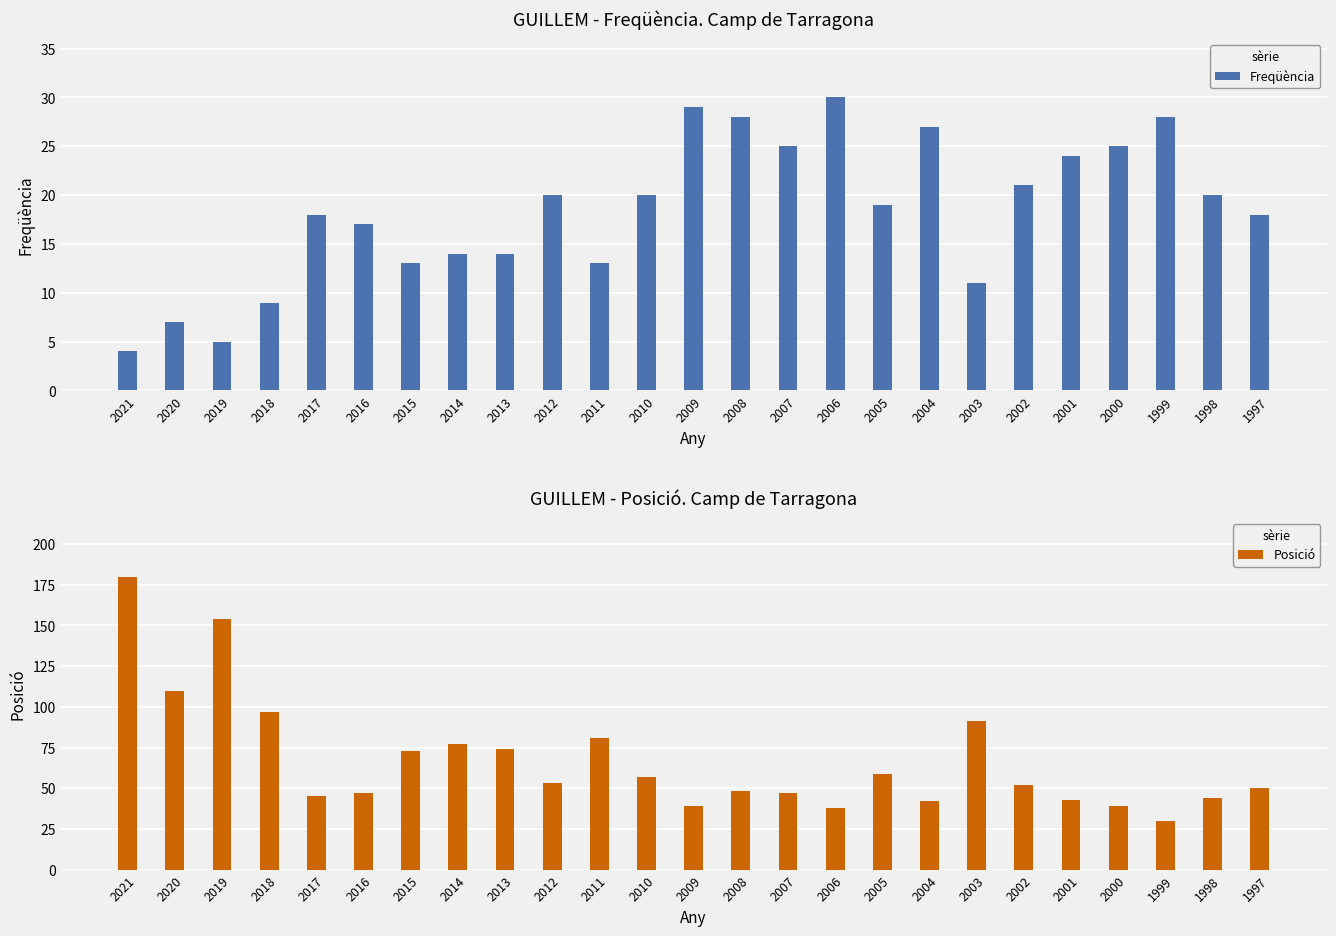

At which label is Posició closest to 105?

2020